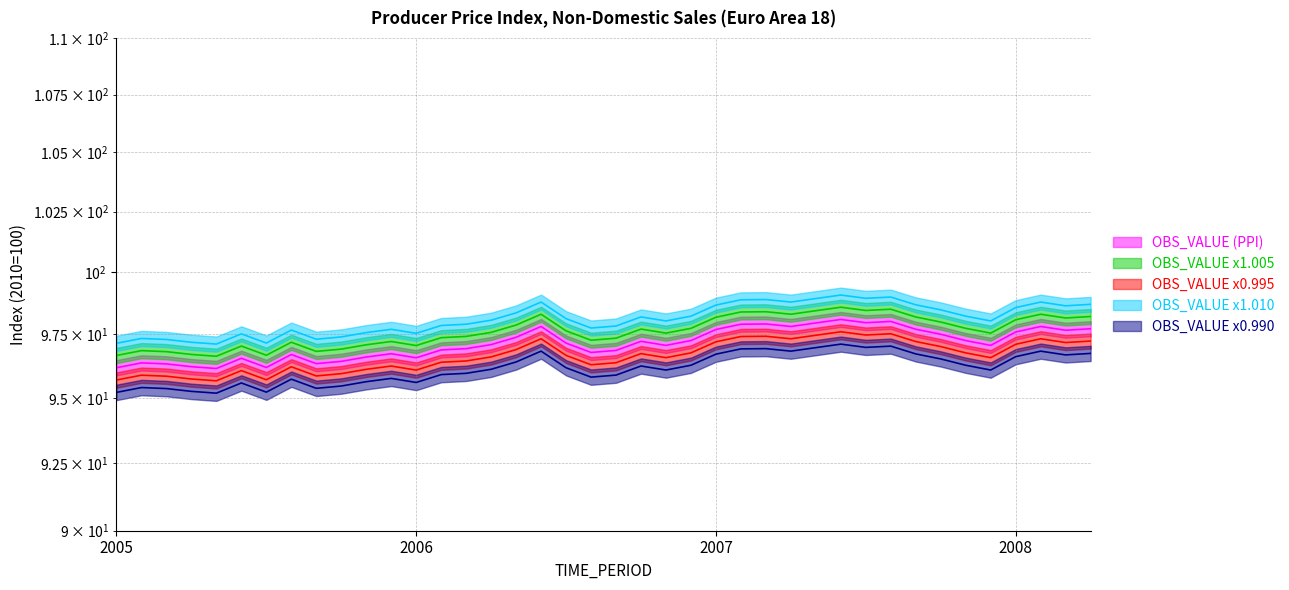

Reading left to right, extract all data points from this chart.

96.2	96.4	96.3	96.2	96.2	96.5	96.2	96.7	96.3	96.4	96.6	96.7	96.6	96.9	96.9	97.1	97.4	97.8	97.2	96.8	96.9	97.2	97.1	97.2	97.7	97.9	97.9	97.8	98.0	98.1	98.0	98.0	97.7	97.5	97.2	97.1	97.6	97.8	97.7	97.7